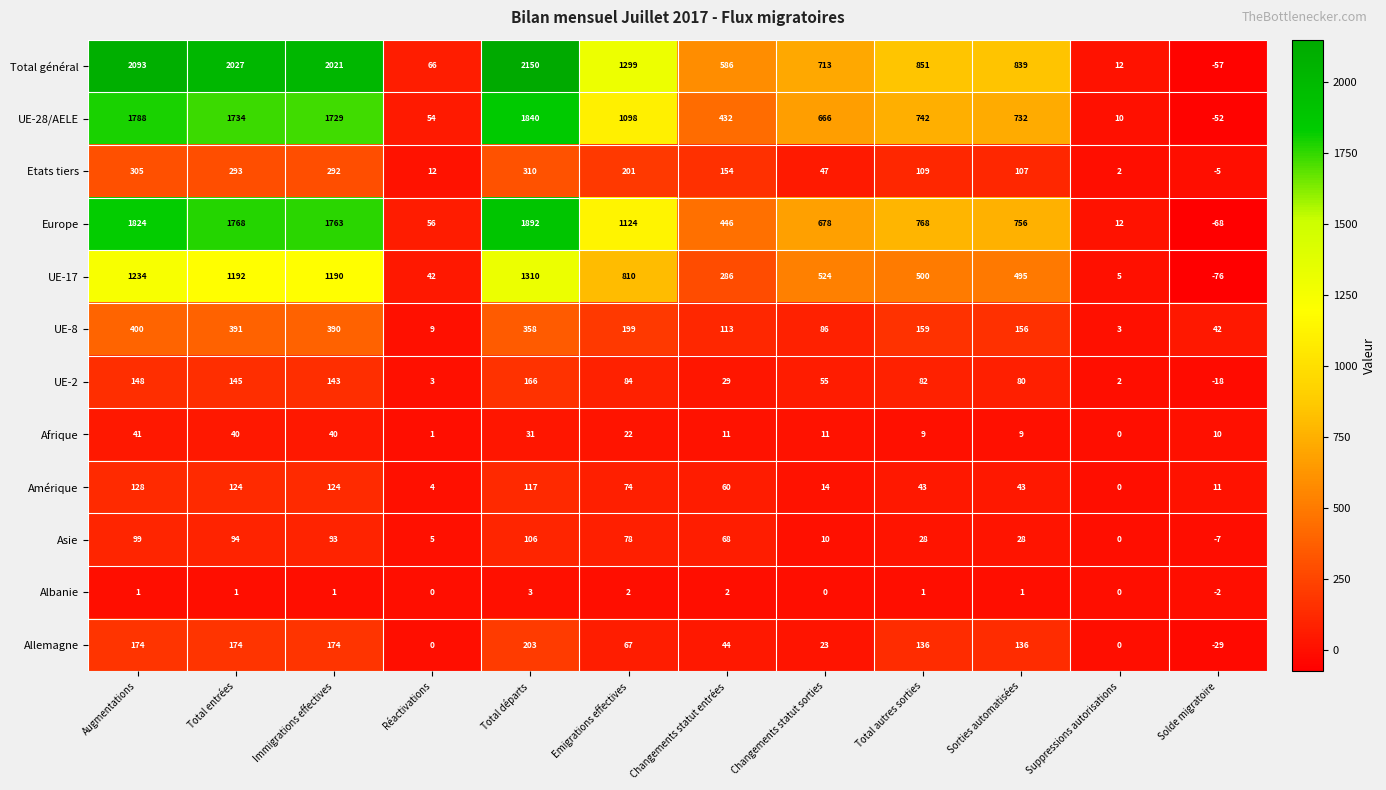

Rank the series at Immigrations effectives from highest to lowest value.

Total général, Europe, UE-28/AELE, UE-17, UE-8, Etats tiers, Allemagne, UE-2, Amérique, Asie, Afrique, Albanie